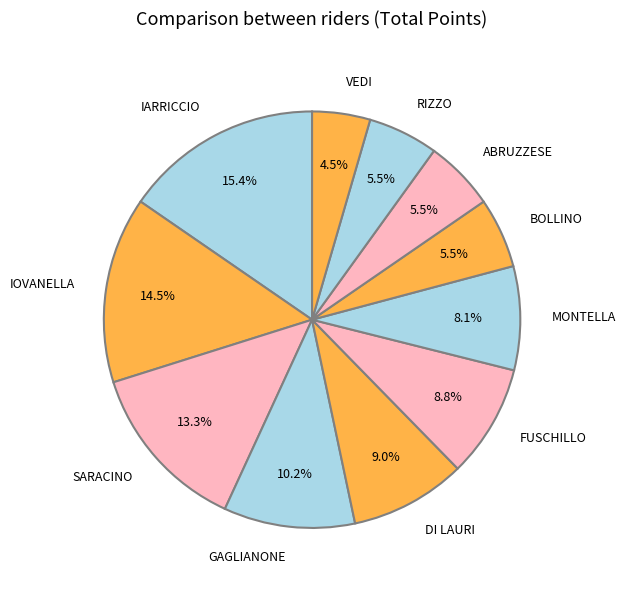

Which has a higher value, MONTELLA or SARACINO?

SARACINO